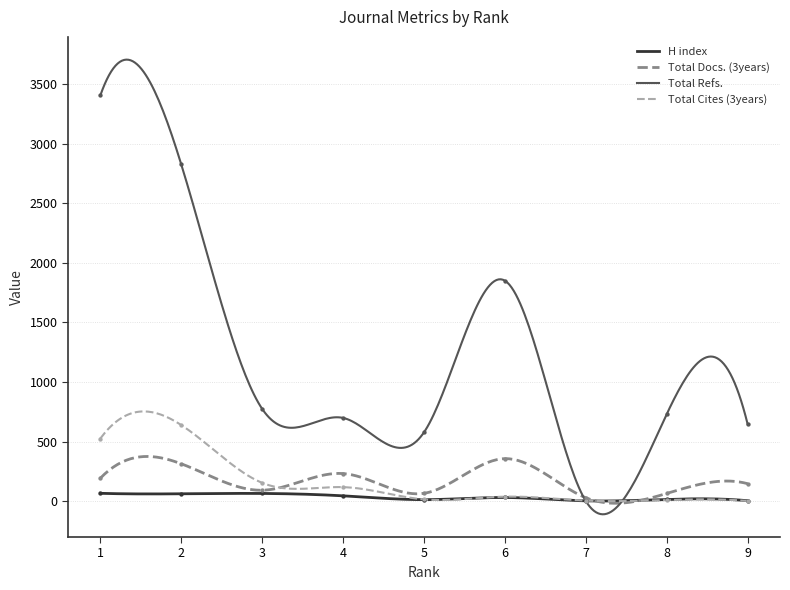

At how many categories does at least one series exceed 125?

8